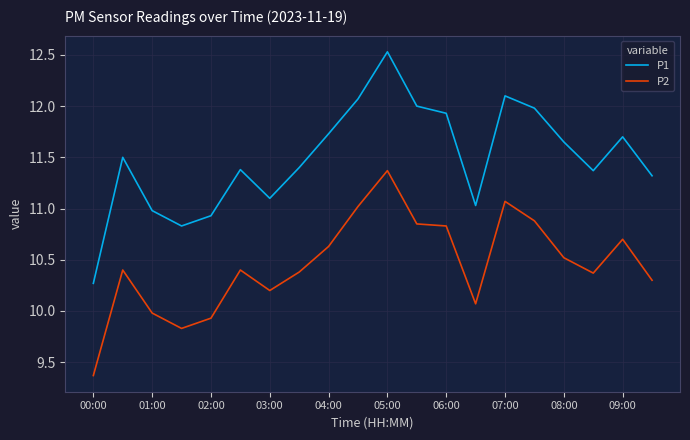

What is the smallest value displayed?

9.4